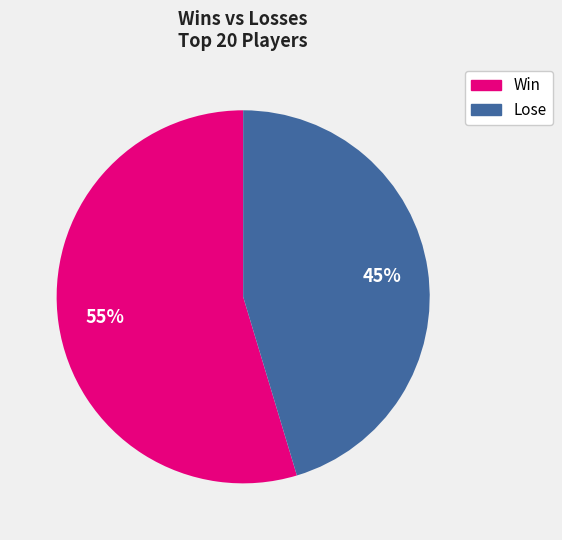

Is the sum of Win and Lose greater than half?

Yes